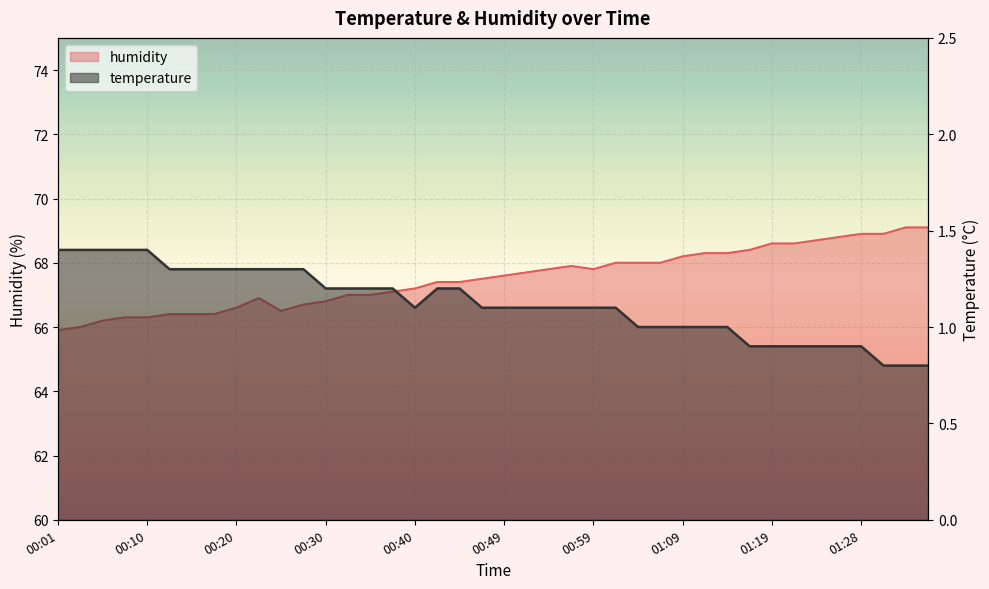

Rank the series by their average value, from lowest to highest.

temperature, humidity